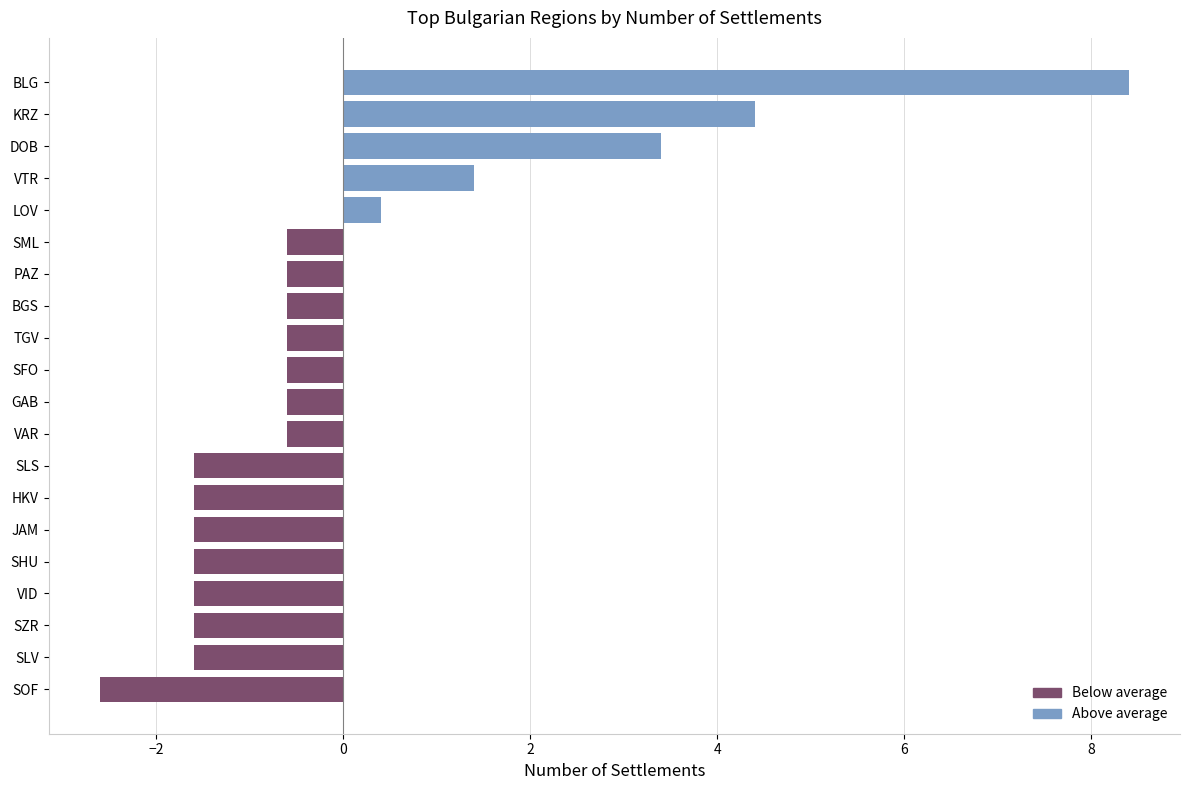

Are the bars horizontal?

Yes